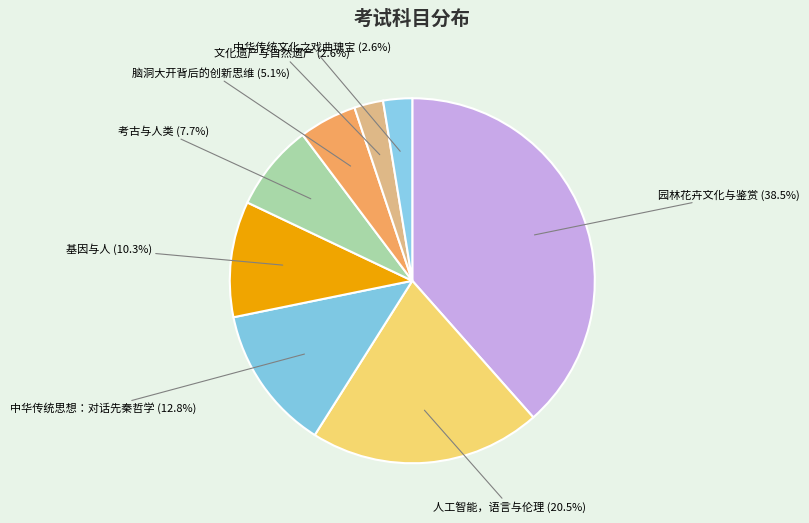

Which has a higher value, 园林花卉文化与鉴赏 or 中华传统文化之戏曲瑰宝?

园林花卉文化与鉴赏